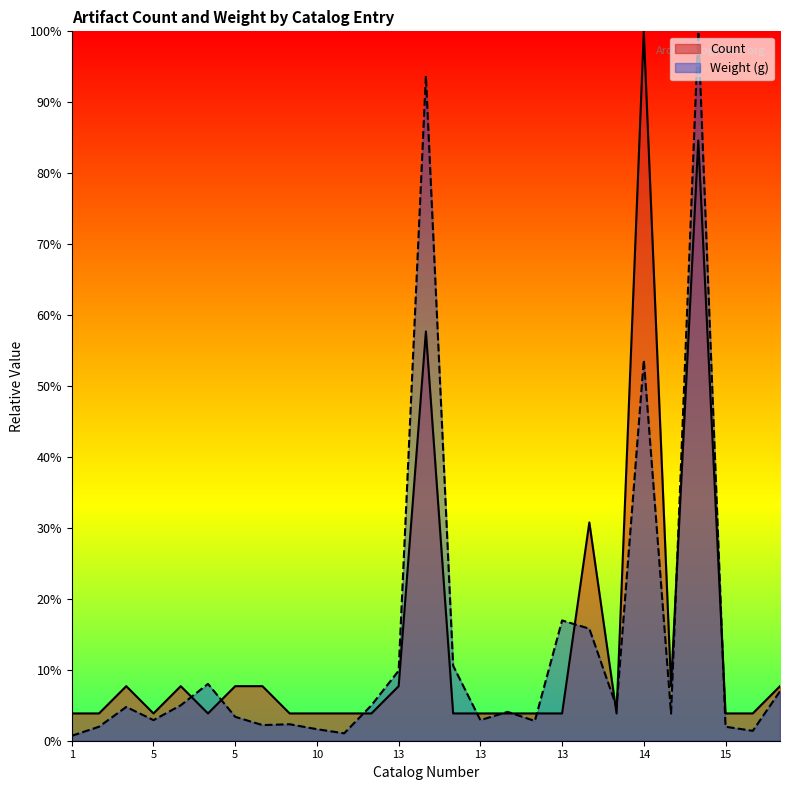

What is the difference between the maximum and minimum values in the Count series?

96.2